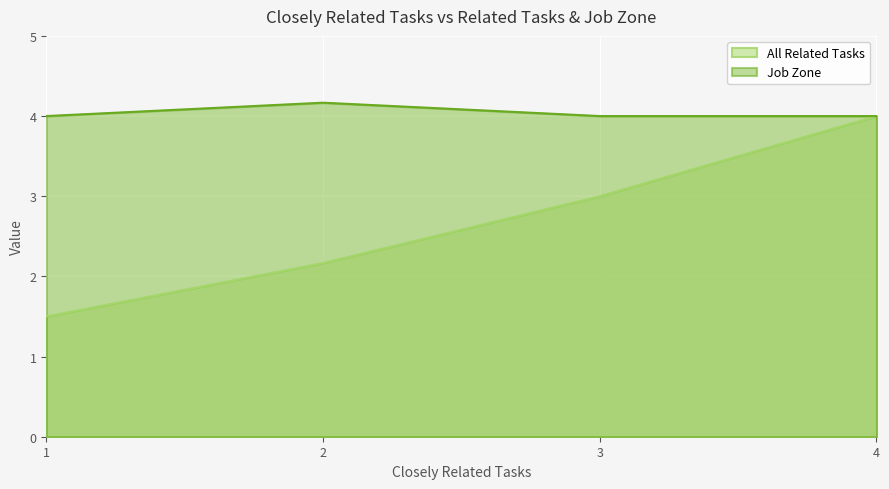

Does the chart display data point markers on the line(s)?

No